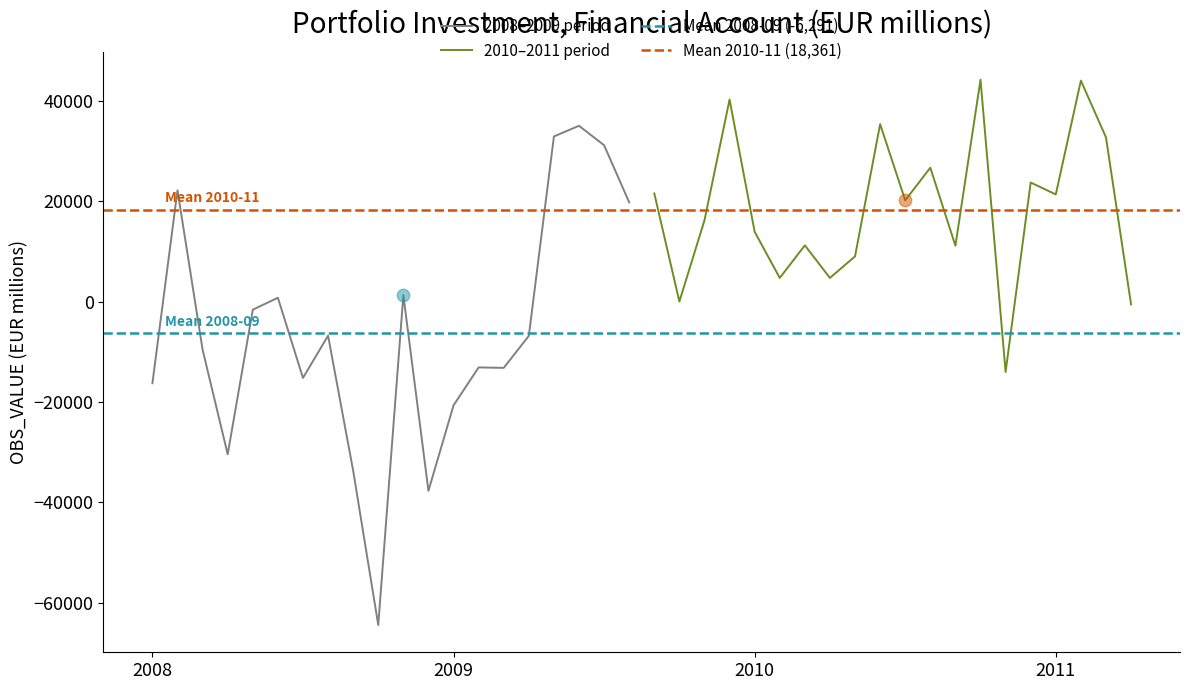

What is the ratio of the value at 2010-04 to the value at 2008-02?

0.2